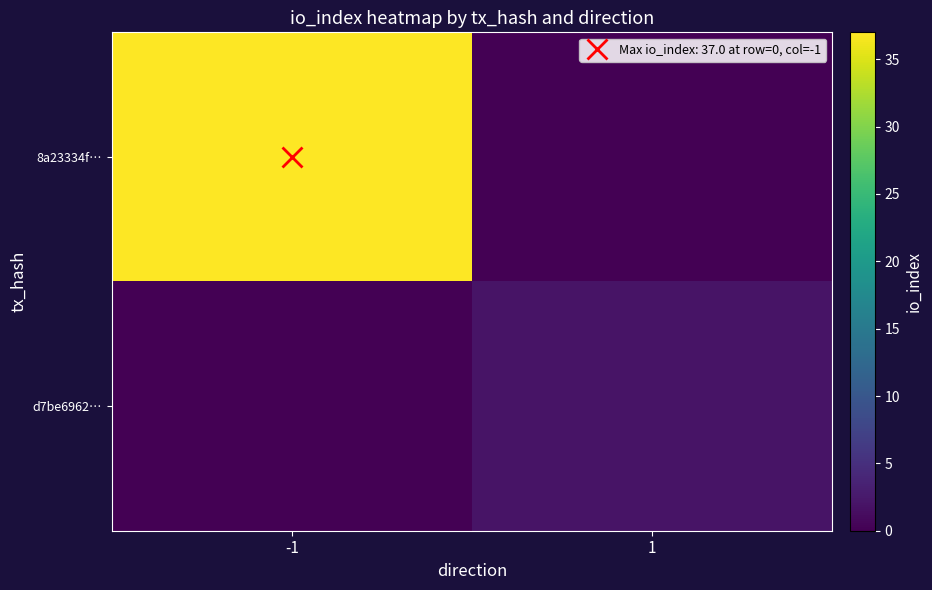

Rank the series by their average value, from highest to lowest.

8a23334f…, d7be6962…